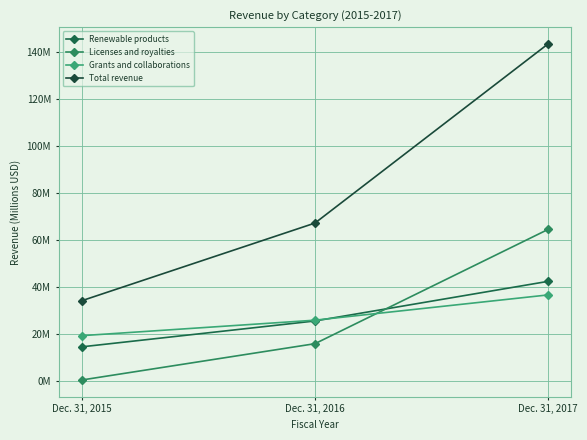

List the series in order of their peak value, lowest first.

Grants and collaborations, Renewable products, Licenses and royalties, Total revenue